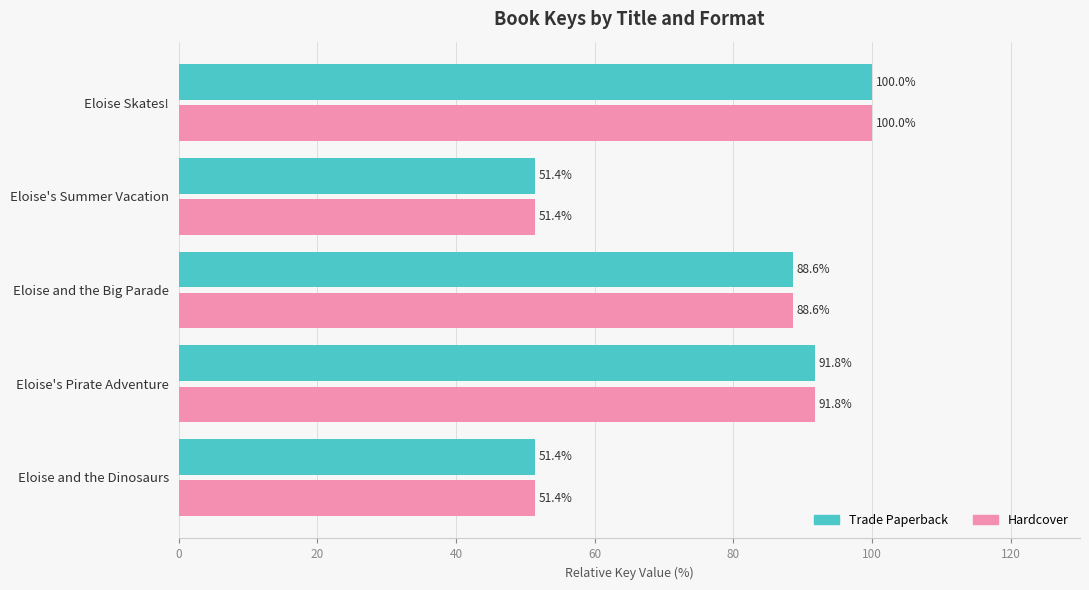

Is it true that Trade Paperback equals 91.8 at Eloise's Pirate Adventure?

True